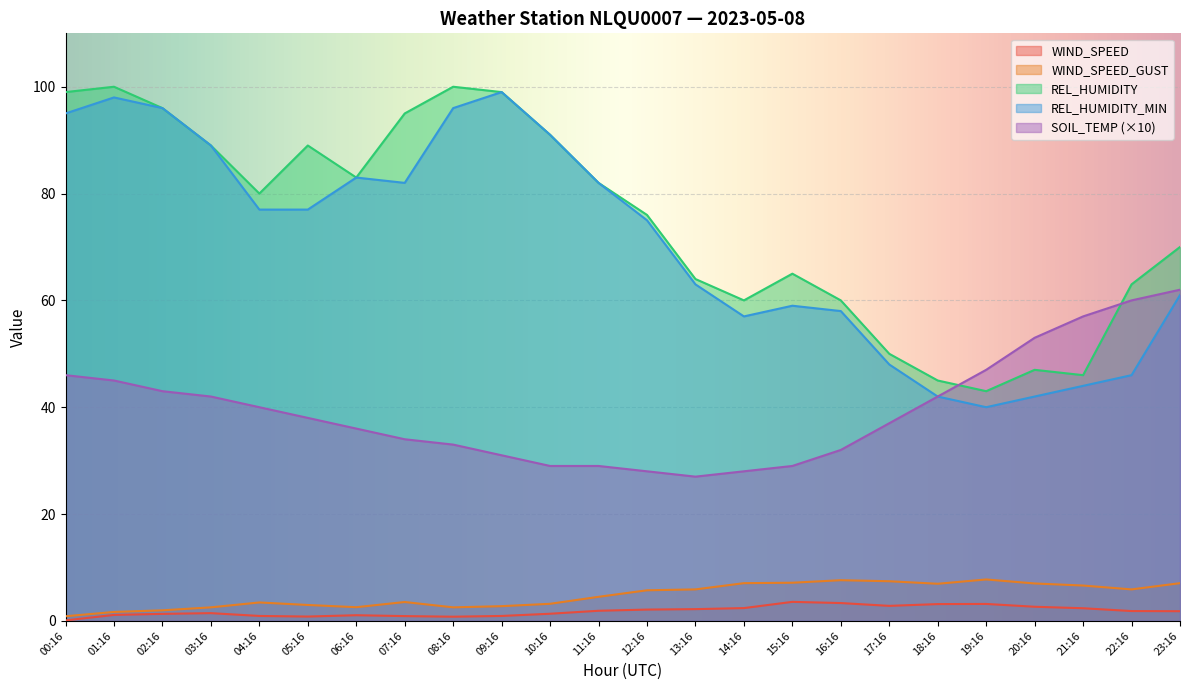

Reading left to right, transcribe all the data shown in this chart.

WIND_SPEED: 00:16=0.1	01:16=1.1	02:16=1.3	03:16=1.4	04:16=0.9	05:16=0.8	06:16=1.1	07:16=0.9	08:16=0.8	09:16=0.9	10:16=1.3	11:16=1.9	12:16=2.1	13:16=2.2	14:16=2.4	15:16=3.6	16:16=3.3	17:16=2.8	18:16=3.1	19:16=3.2	20:16=2.6	21:16=2.4	22:16=1.8	23:16=1.8
WIND_SPEED_GUST: 00:16=0.9	01:16=1.7	02:16=2.0	03:16=2.5	04:16=3.4	05:16=3.0	06:16=2.6	07:16=3.5	08:16=2.5	09:16=2.8	10:16=3.2	11:16=4.5	12:16=5.7	13:16=5.9	14:16=7.1	15:16=7.1	16:16=7.6	17:16=7.4	18:16=6.9	19:16=7.7	20:16=7.0	21:16=6.6	22:16=5.9	23:16=7.1
REL_HUMIDITY: 00:16=99.0	01:16=100.0	02:16=96.0	03:16=89.0	04:16=80.0	05:16=89.0	06:16=83.0	07:16=95.0	08:16=100.0	09:16=99.0	10:16=91.0	11:16=82.0	12:16=76.0	13:16=64.0	14:16=60.0	15:16=65.0	16:16=60.0	17:16=50.0	18:16=45.0	19:16=43.0	20:16=47.0	21:16=46.0	22:16=63.0	23:16=70.0
REL_HUMIDITY_MIN: 00:16=95.0	01:16=98.0	02:16=96.0	03:16=89.0	04:16=77.0	05:16=77.0	06:16=83.0	07:16=82.0	08:16=96.0	09:16=99.0	10:16=91.0	11:16=82.0	12:16=75.0	13:16=63.0	14:16=57.0	15:16=59.0	16:16=58.0	17:16=48.0	18:16=42.0	19:16=40.0	20:16=42.0	21:16=44.0	22:16=46.0	23:16=61.0
SOIL_TEMP: 00:16=46.0	01:16=45.0	02:16=43.0	03:16=42.0	04:16=40.0	05:16=38.0	06:16=36.0	07:16=34.0	08:16=33.0	09:16=31.0	10:16=29.0	11:16=29.0	12:16=28.0	13:16=27.0	14:16=28.0	15:16=29.0	16:16=32.0	17:16=37.0	18:16=42.0	19:16=47.0	20:16=53.0	21:16=57.0	22:16=60.0	23:16=62.0